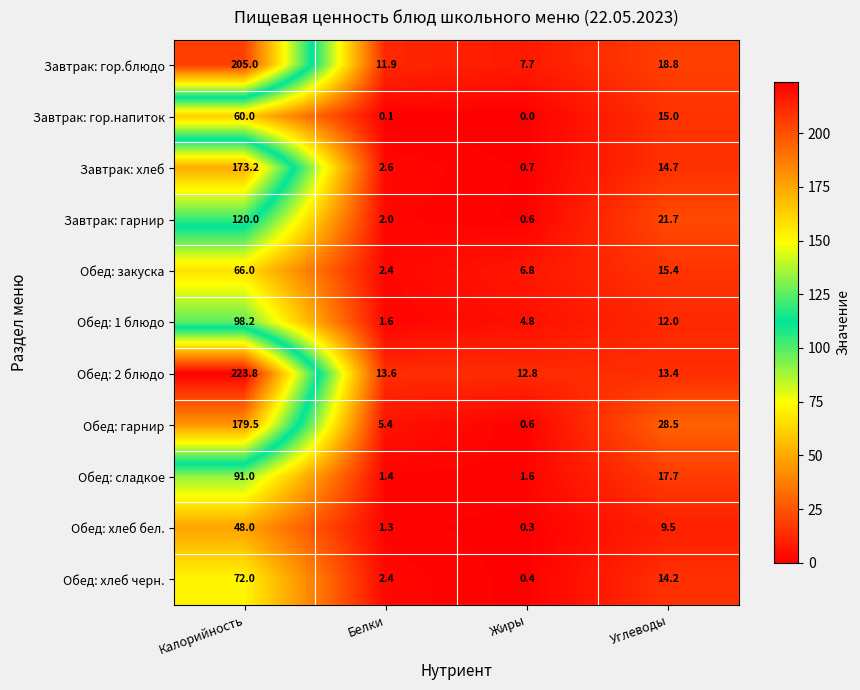

True or false: Обед: хлеб бел. has a value of 2.2 at Белки.

False